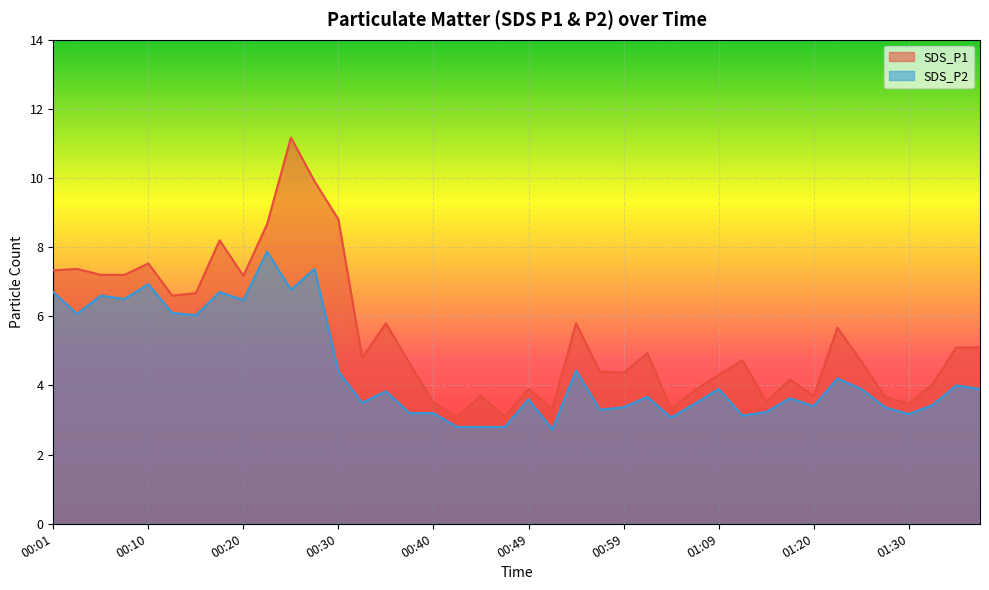

How many distinct data groups are displayed?

2